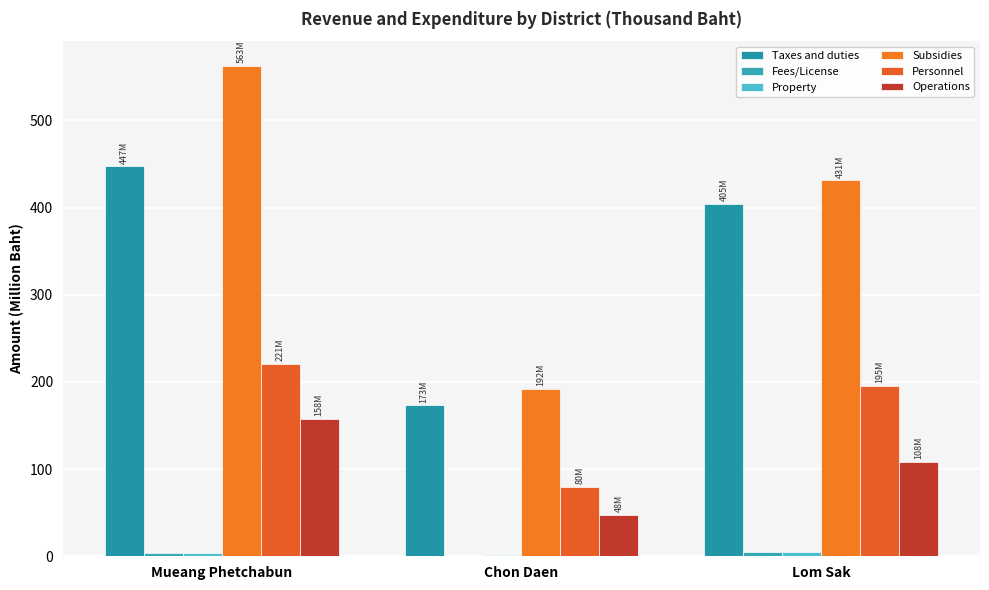

How many distinct data groups are displayed?

6